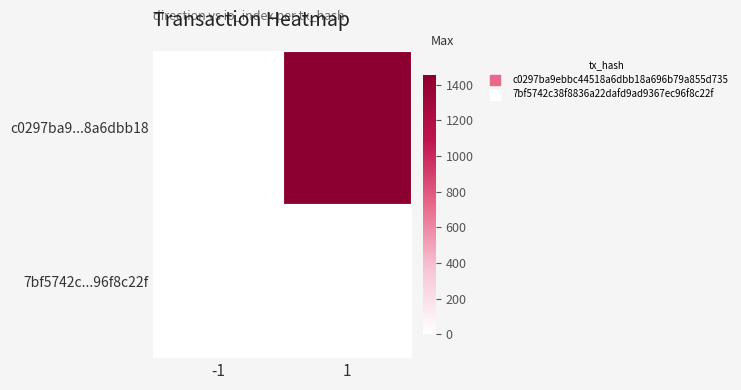

Which series has the largest range (max minus min)?

c0297ba9...8a6dbb18